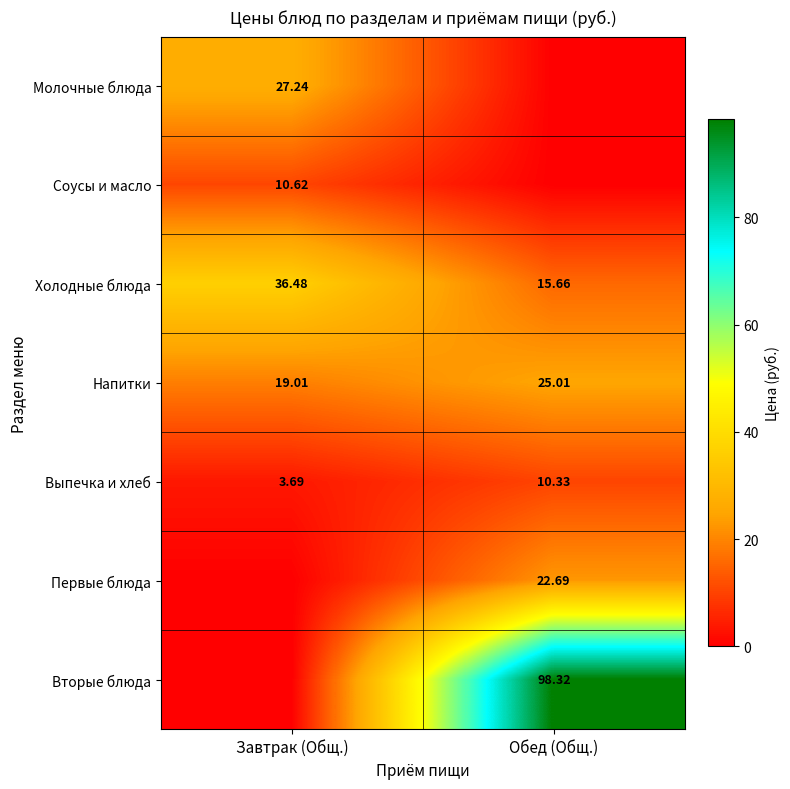

At which label does Выпечка и хлеб reach its peak?

Обед (Общ.)